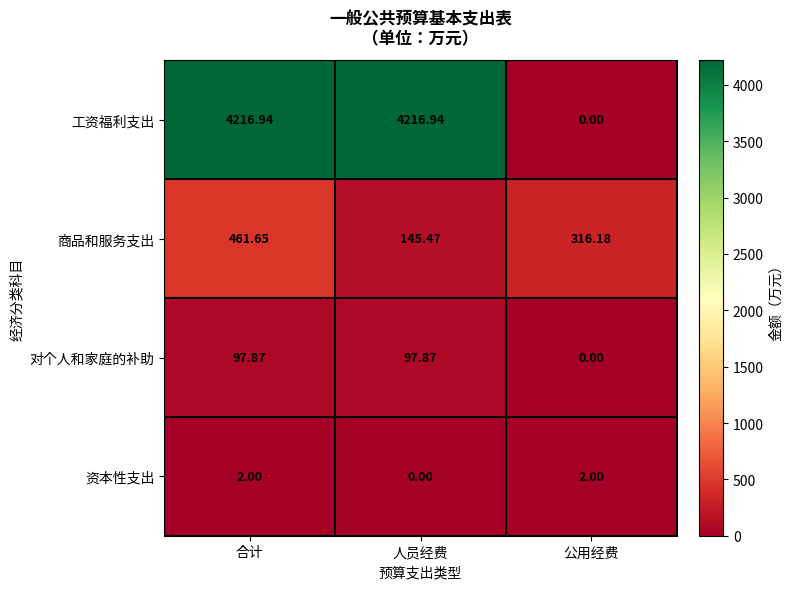

What is the total value across all series at 合计?

4778.5